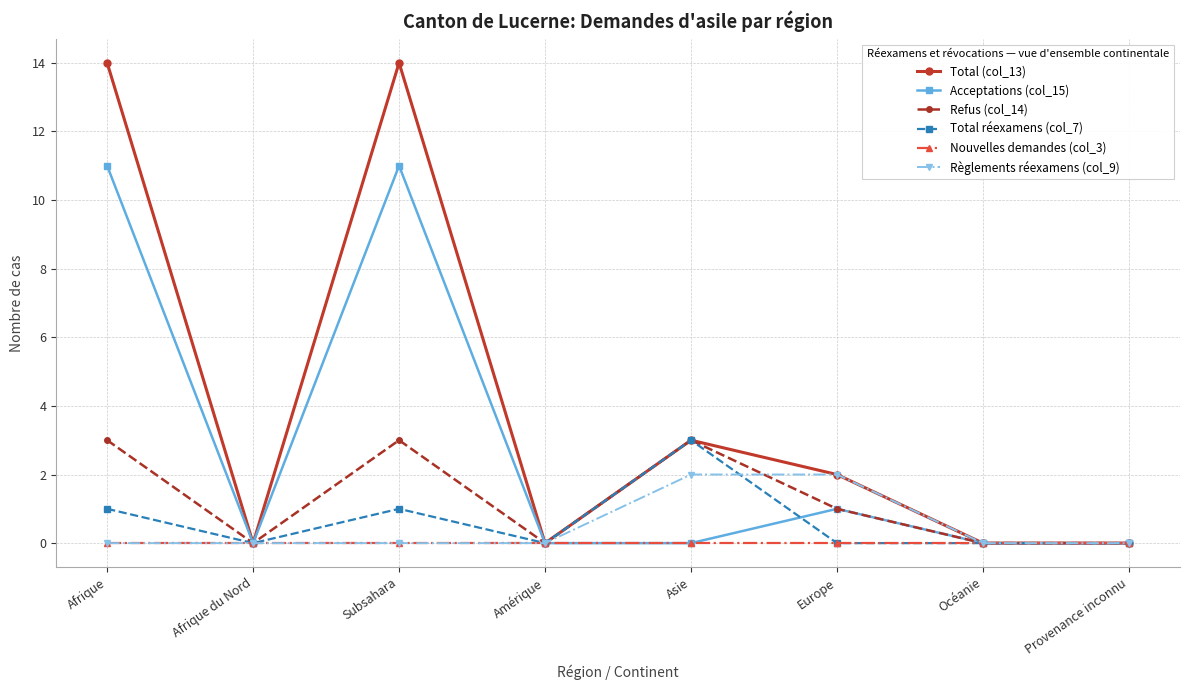

The value of Total réexamens (col_7) at Amérique is -1. True or false?

False